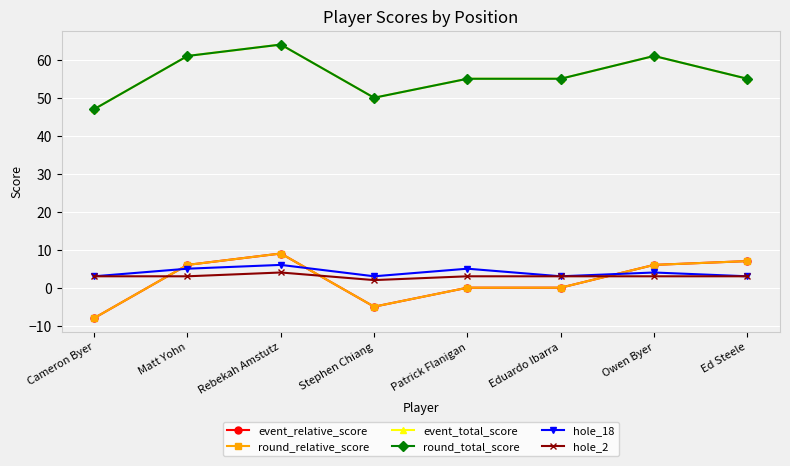

Reading left to right, transcribe all the data shown in this chart.

event_relative_score: -8	6	9	-5	0	0	6	7
round_relative_score: -8	6	9	-5	0	0	6	7
event_total_score: 47	61	64	50	55	55	61	55
round_total_score: 47	61	64	50	55	55	61	55
hole_18: 3	5	6	3	5	3	4	3
hole_2: 3	3	4	2	3	3	3	3